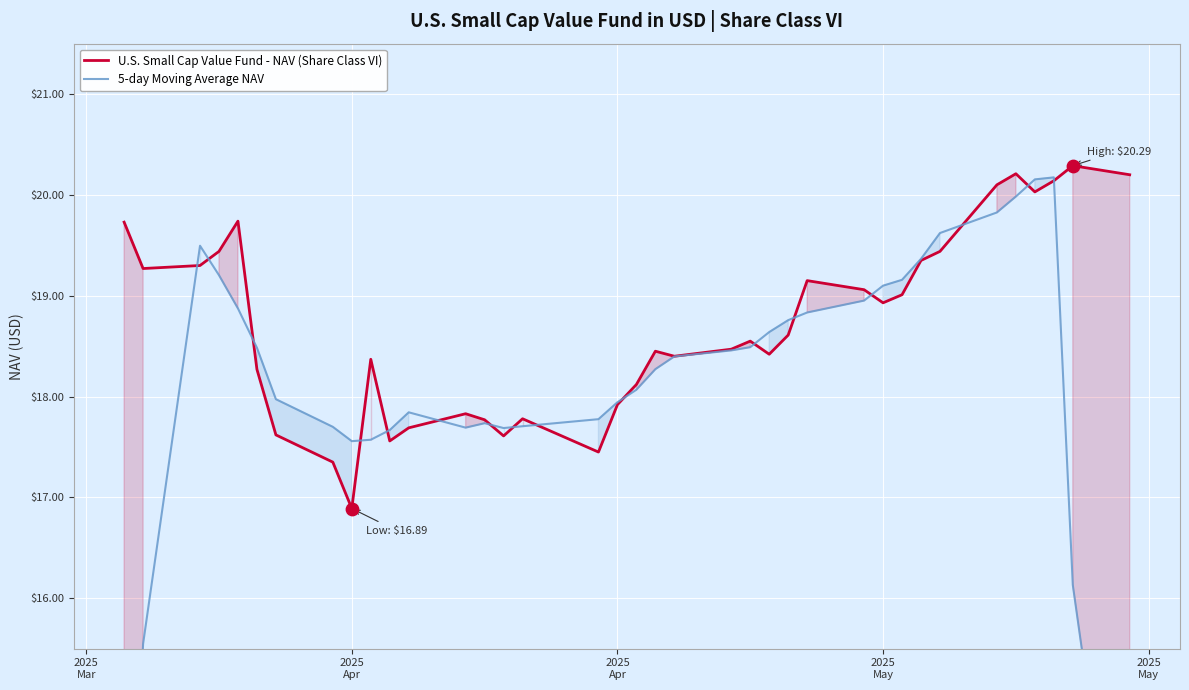

What are all the series names shown in the legend?

U.S. Small Cap Value Fund - NAV (Share Class VI), 5-day Moving Average NAV